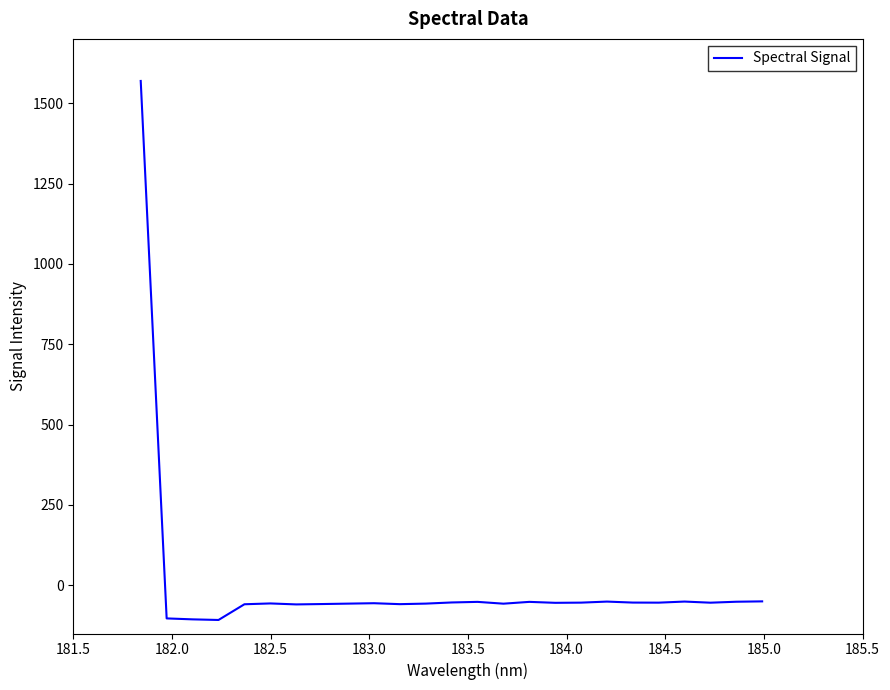

What is the difference between the maximum and minimum values?

1677.0